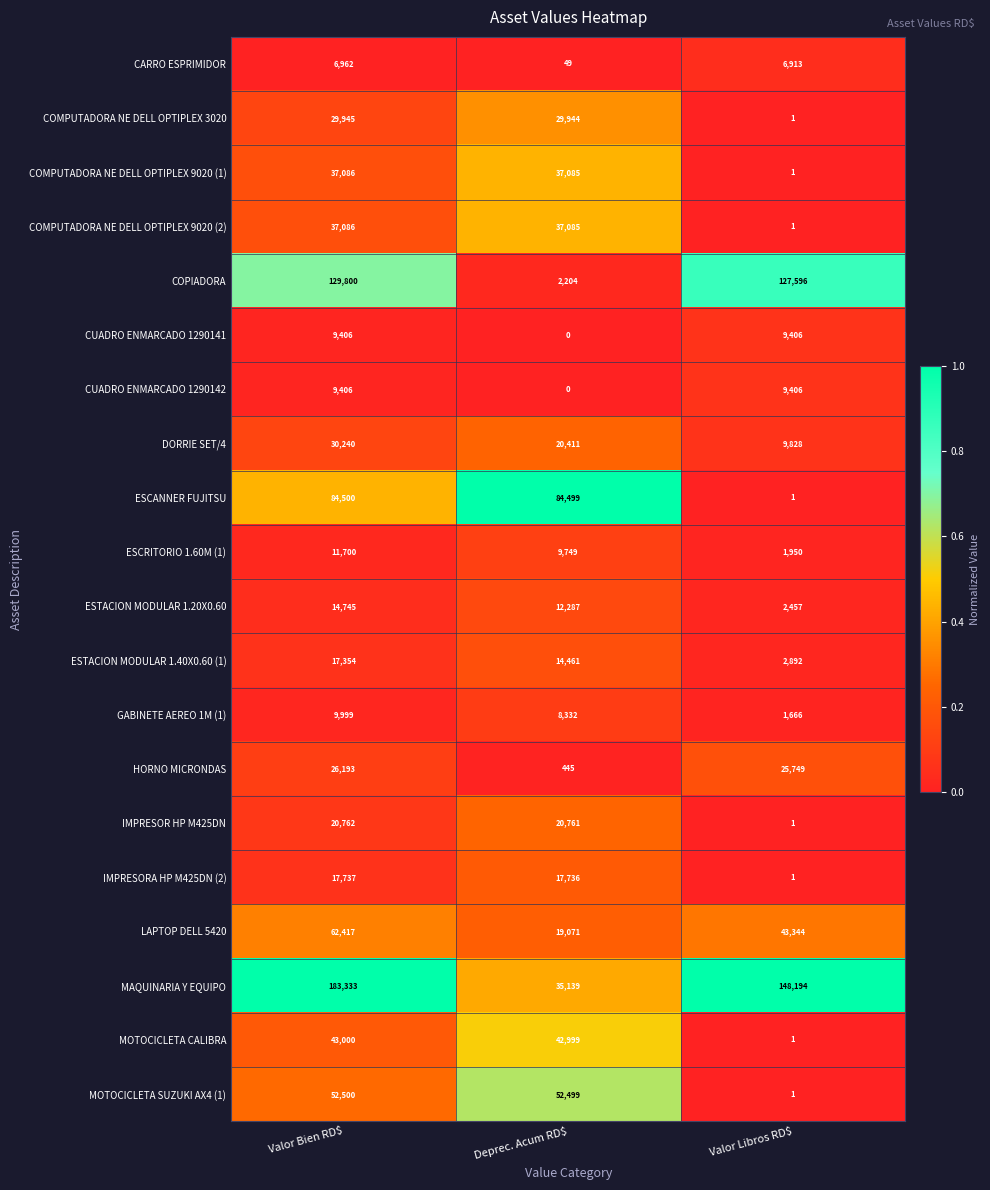

Which series has the largest range (max minus min)?

MAQUINARIA Y EQUIPO